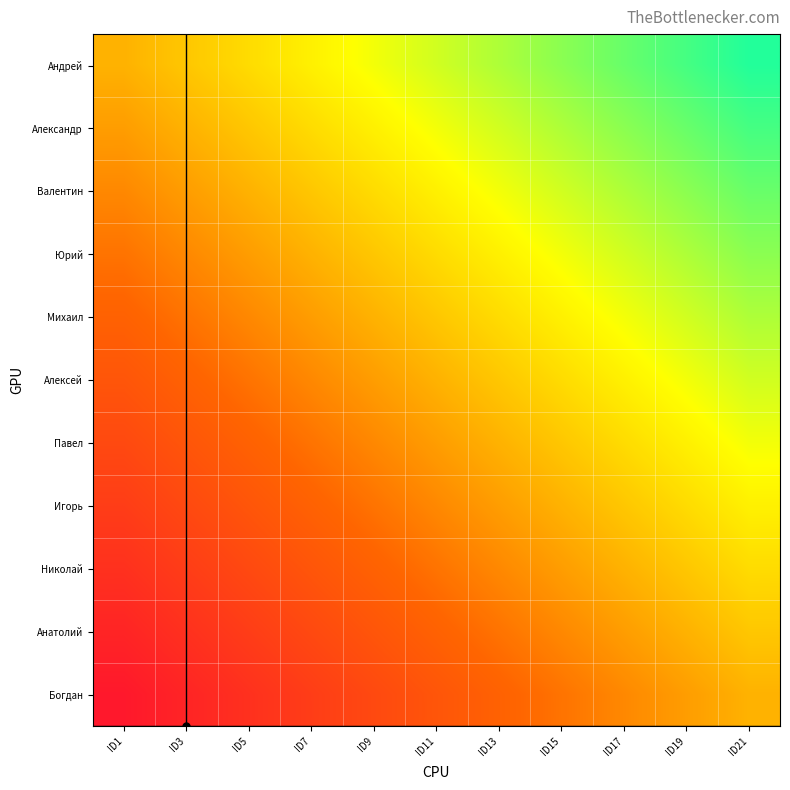

Reading right to left, extract all data points from this chart.

Андрей: ID21=0.9	ID19=0.8	ID17=0.7	ID15=0.6	ID13=0.5	ID11=0.5	ID9=0.4	ID7=0.3	ID5=0.2	ID3=0.1	ID1=0.0
Александр: ID21=0.8	ID19=0.7	ID17=0.6	ID15=0.5	ID13=0.5	ID11=0.4	ID9=0.3	ID7=0.2	ID5=0.1	ID3=0.0	ID1=-0.1
Валентин: ID21=0.7	ID19=0.6	ID17=0.5	ID15=0.5	ID13=0.4	ID11=0.3	ID9=0.2	ID7=0.1	ID5=0.0	ID3=-0.1	ID1=-0.2
Юрий: ID21=0.6	ID19=0.5	ID17=0.5	ID15=0.4	ID13=0.3	ID11=0.2	ID9=0.1	ID7=0.0	ID5=-0.1	ID3=-0.2	ID1=-0.3
Михаил: ID21=0.5	ID19=0.5	ID17=0.4	ID15=0.3	ID13=0.2	ID11=0.1	ID9=0.0	ID7=-0.1	ID5=-0.2	ID3=-0.3	ID1=-0.4
Алексей: ID21=0.5	ID19=0.4	ID17=0.3	ID15=0.2	ID13=0.1	ID11=0.0	ID9=-0.1	ID7=-0.2	ID5=-0.3	ID3=-0.4	ID1=-0.5
Павел: ID21=0.4	ID19=0.3	ID17=0.2	ID15=0.1	ID13=0.0	ID11=-0.1	ID9=-0.2	ID7=-0.3	ID5=-0.4	ID3=-0.5	ID1=-0.5
Игорь: ID21=0.3	ID19=0.2	ID17=0.1	ID15=0.0	ID13=-0.1	ID11=-0.2	ID9=-0.3	ID7=-0.4	ID5=-0.5	ID3=-0.5	ID1=-0.6
Николай: ID21=0.2	ID19=0.1	ID17=0.0	ID15=-0.1	ID13=-0.2	ID11=-0.3	ID9=-0.4	ID7=-0.5	ID5=-0.5	ID3=-0.6	ID1=-0.7
Анатолий: ID21=0.1	ID19=0.0	ID17=-0.1	ID15=-0.2	ID13=-0.3	ID11=-0.4	ID9=-0.5	ID7=-0.5	ID5=-0.6	ID3=-0.7	ID1=-0.8
Богдан: ID21=0.0	ID19=-0.1	ID17=-0.2	ID15=-0.3	ID13=-0.4	ID11=-0.5	ID9=-0.5	ID7=-0.6	ID5=-0.7	ID3=-0.8	ID1=-0.9